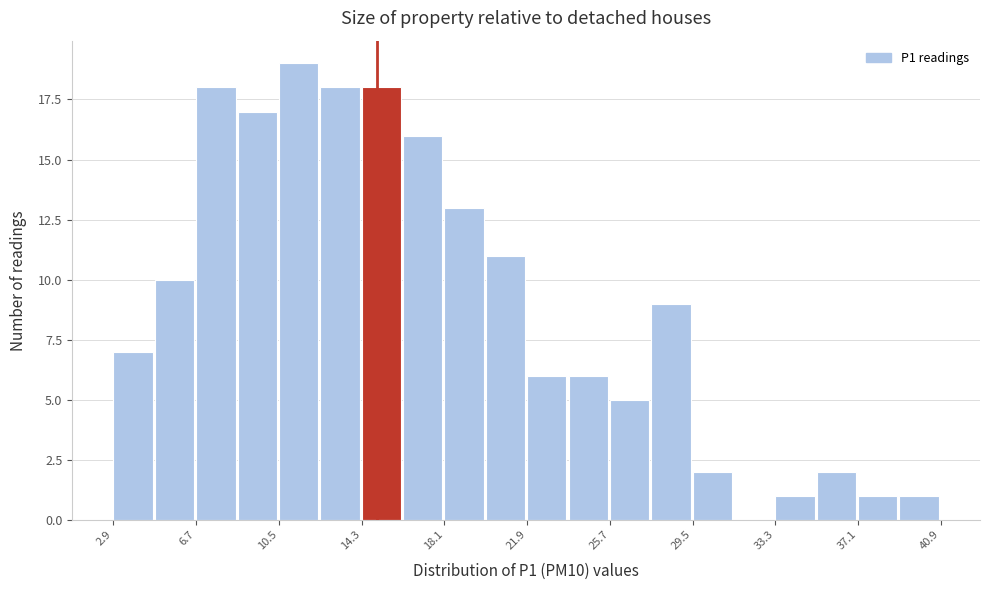

Around what value on the x-axis is the tallest bar? Give the approximate position of its centre, as read against the axis.

11.5